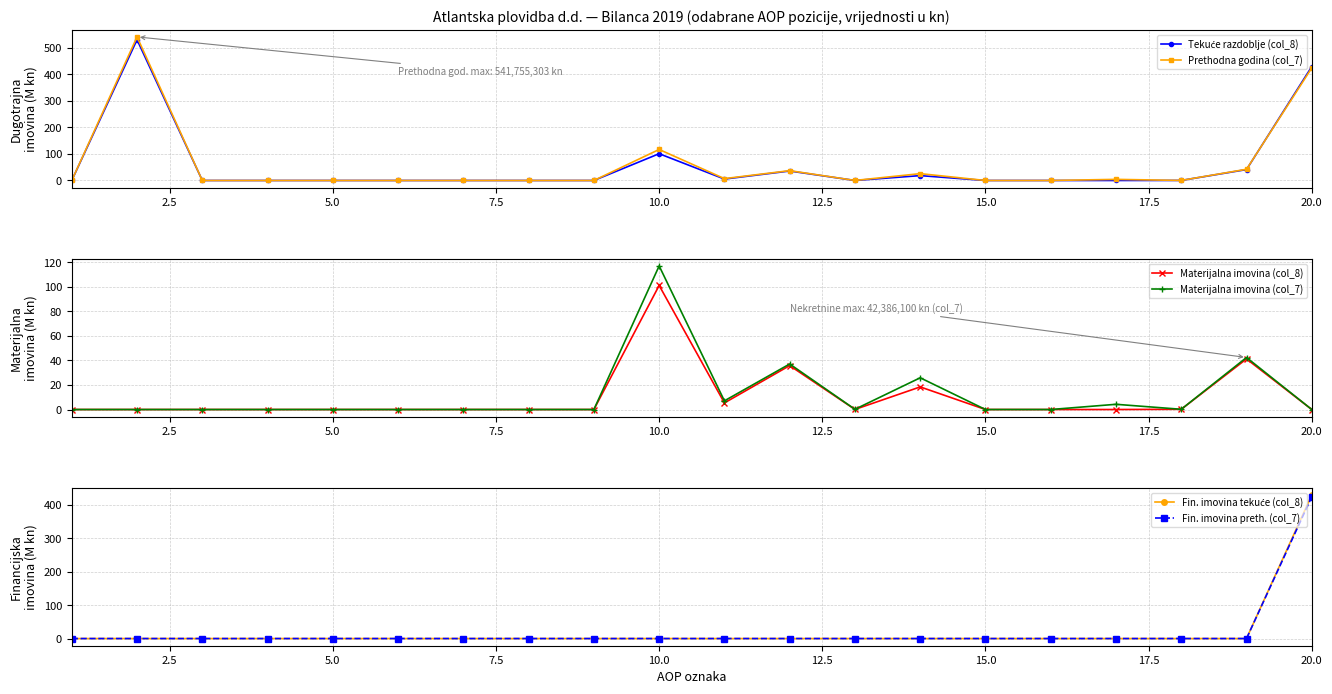

What is the highest value of the Prethodna godina (col_7) series?

541.8